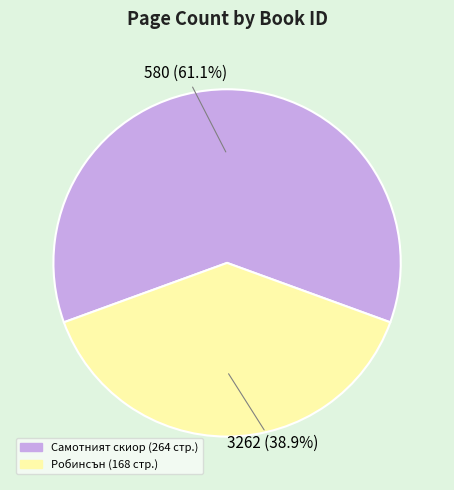

What portion of the pie excludes 580?

38.9%